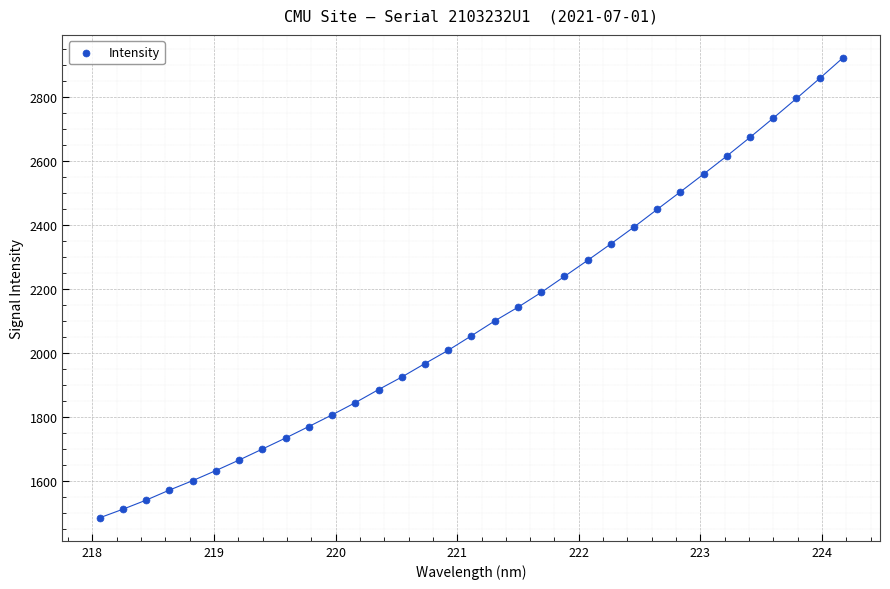

What is the range of Y values (max minus min)?

1436.8